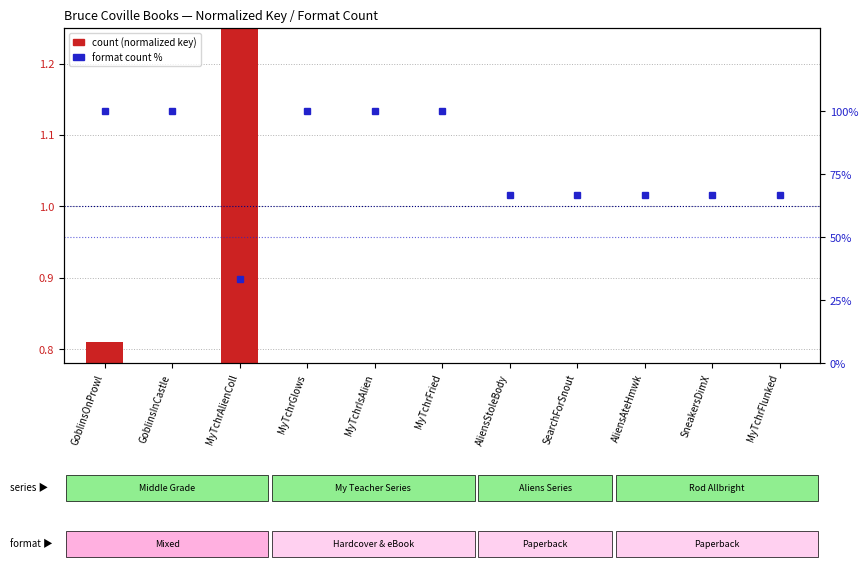

Is the value of format count % at MyTchrFlunked greater than the value of count at SearchForSnout?

Yes